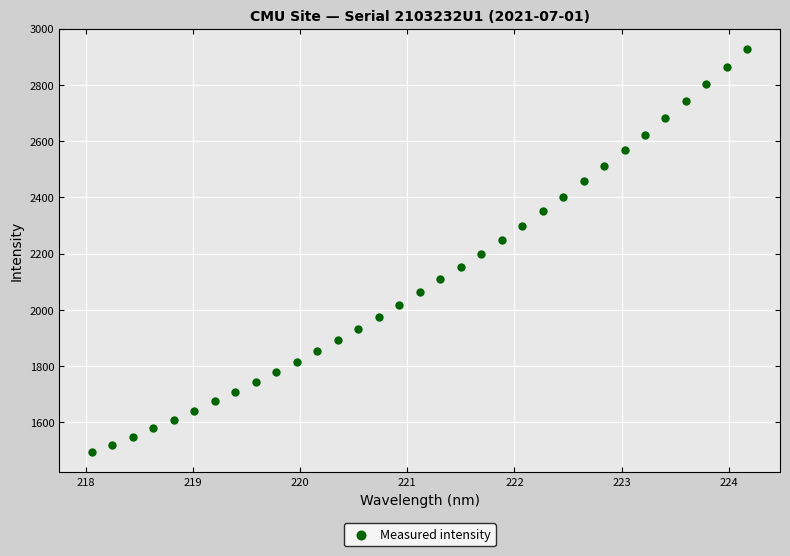

What is the range of Y values (max minus min)?

1434.4